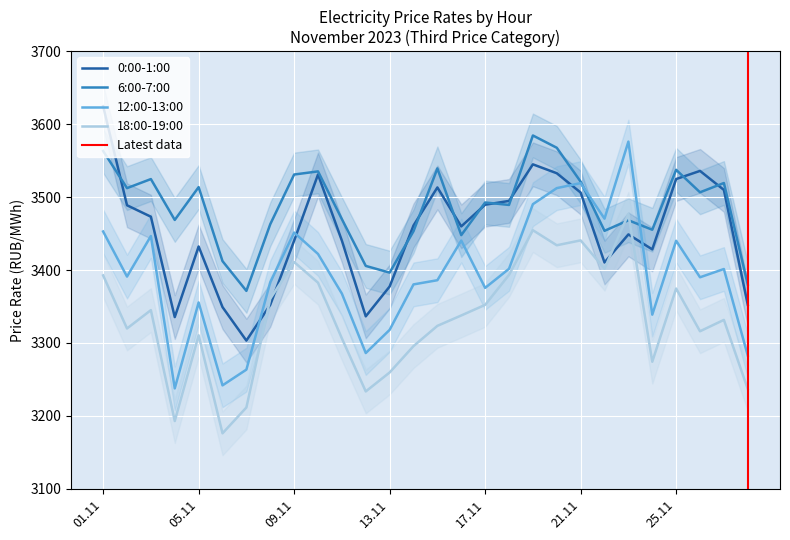

True or false: 12:00-13:00 and 18:00-19:00 intersect in this chart.

False